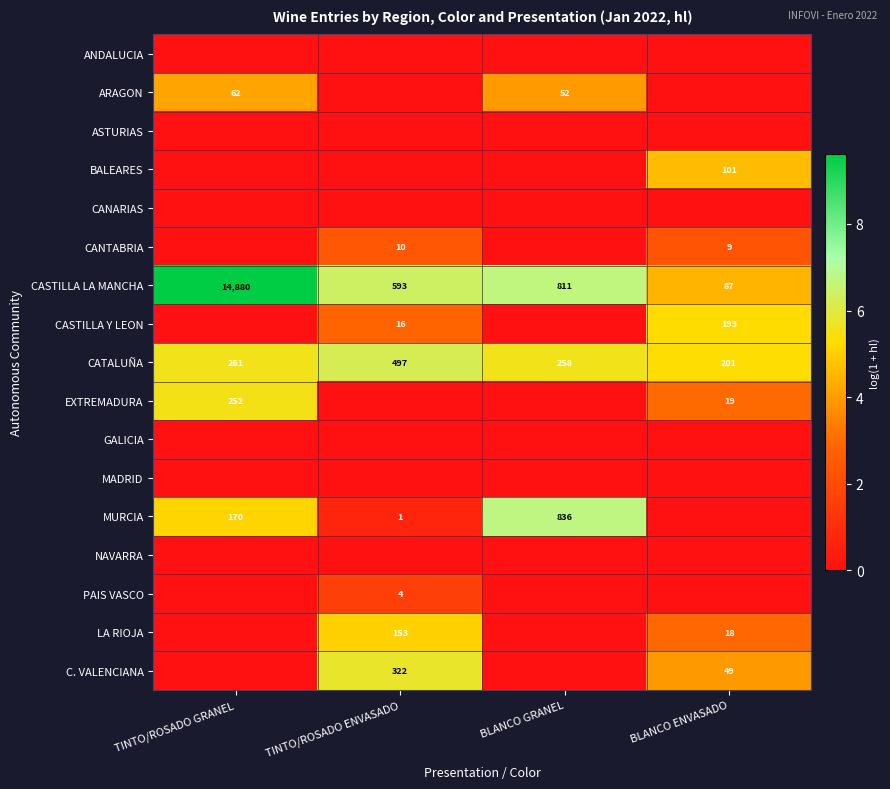

What is the total value across all series at BLANCO GRANEL?

23.0